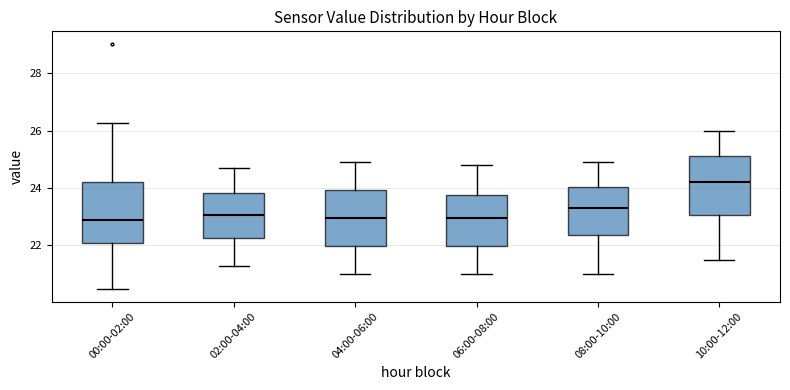

Where does the upper whisker of the box for 00:00-02:00 end on the y-axis? The values are not printed on the chart, so give them approximately, as read against the axis.

26.2